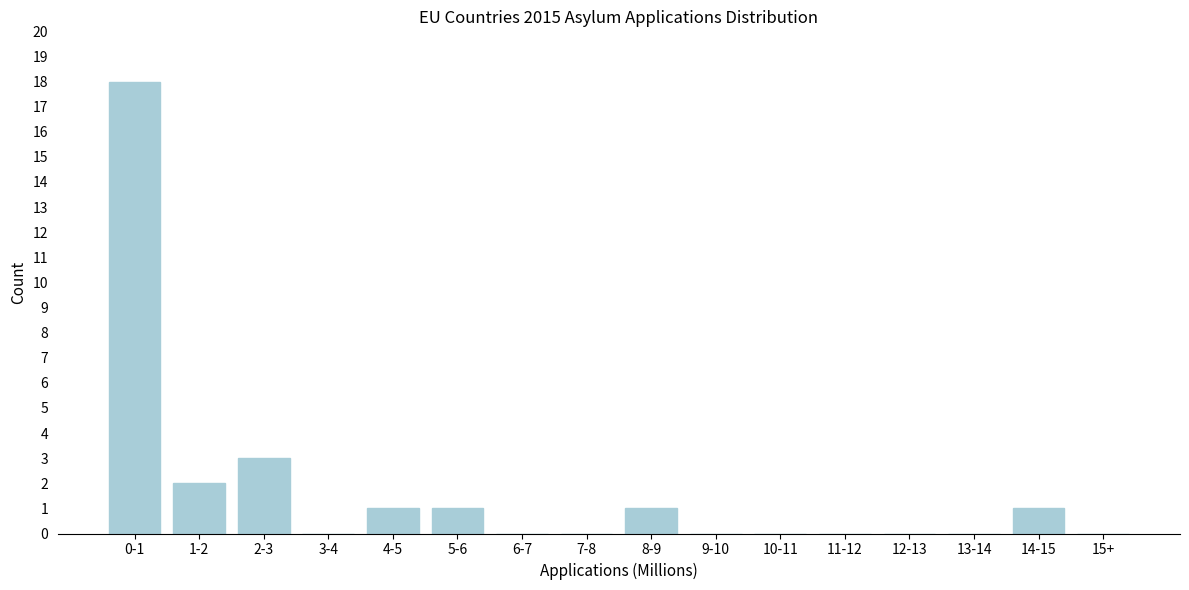

Reading right to left, what are all the values shown in this chart?

15+=0	14-15=1	13-14=0	12-13=0	11-12=0	10-11=0	9-10=0	8-9=1	7-8=0	6-7=0	5-6=1	4-5=1	3-4=0	2-3=3	1-2=2	0-1=18